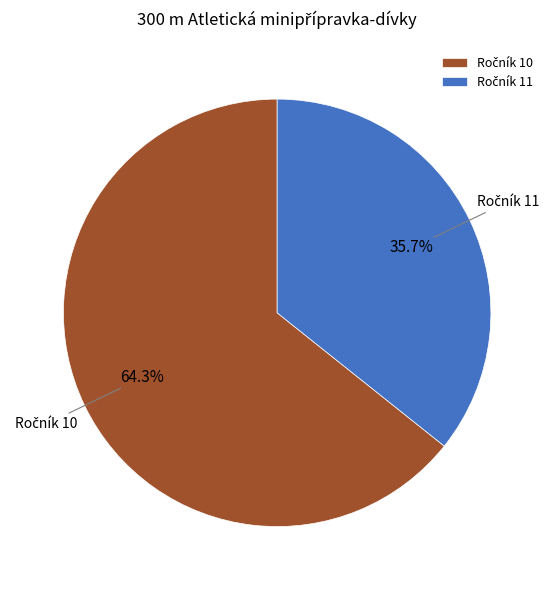

Is there any slice that represents more than half of the pie?

Yes